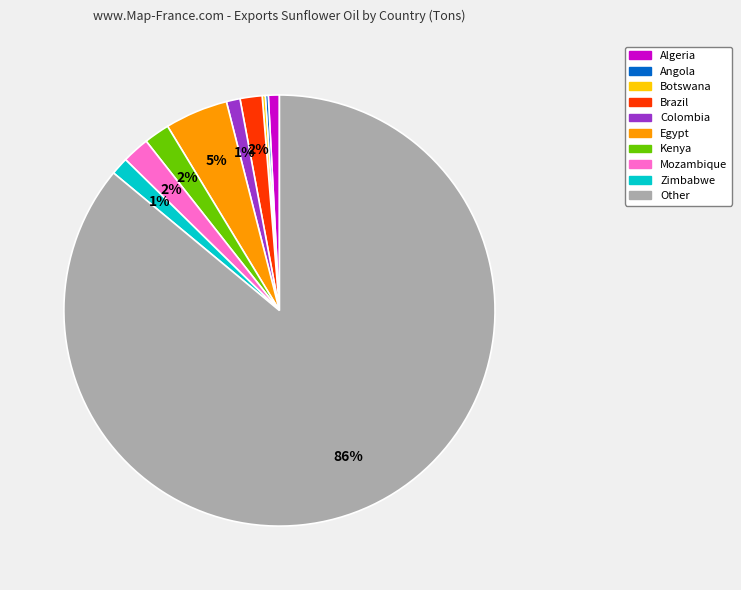

To the nearest percent, what is the difference between the largest and smallest slice percentages?

86%